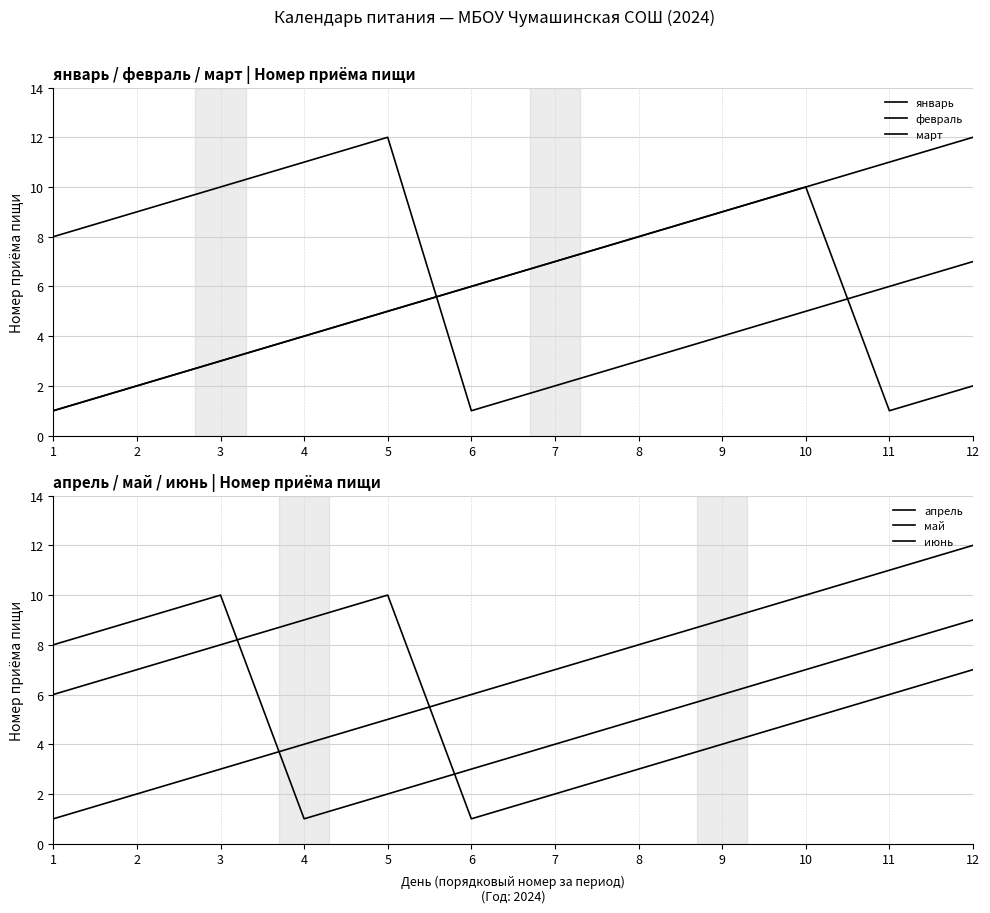

The март series shows 4 at 4. True or false?

True